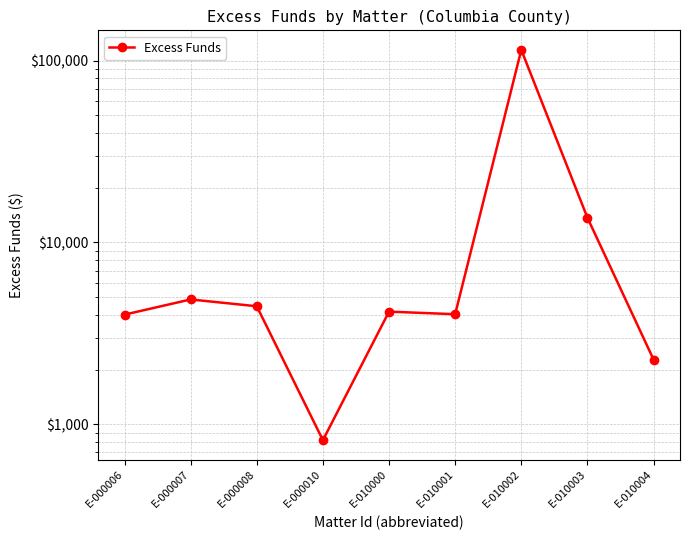

Does the chart display data point markers on the line(s)?

Yes